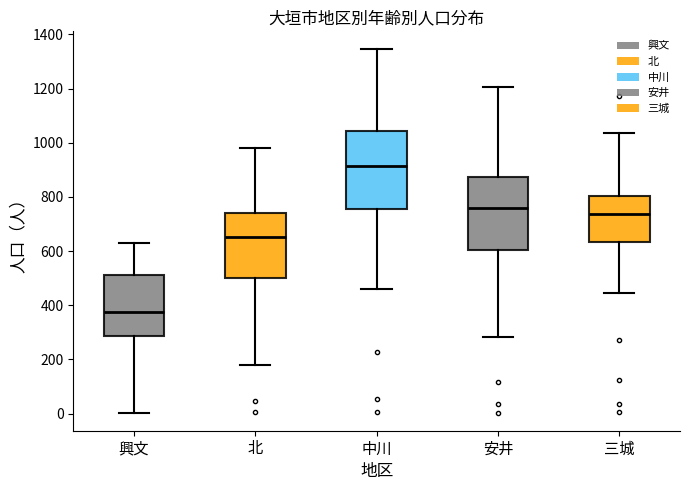

Reading left to right, transcribe this box plot: for each box, give where its median line is, the range the box spans, and where its two whiskers end, as read against the y-axis. The values are not printed on the chart, so give them approximately, as read against the axis.

興文: median 380, box 280 to 520, whiskers 0 to 620
北: median 660, box 500 to 740, whiskers 180 to 980
中川: median 920, box 760 to 1040, whiskers 460 to 1340
安井: median 760, box 600 to 880, whiskers 280 to 1200
三城: median 740, box 640 to 800, whiskers 440 to 1040